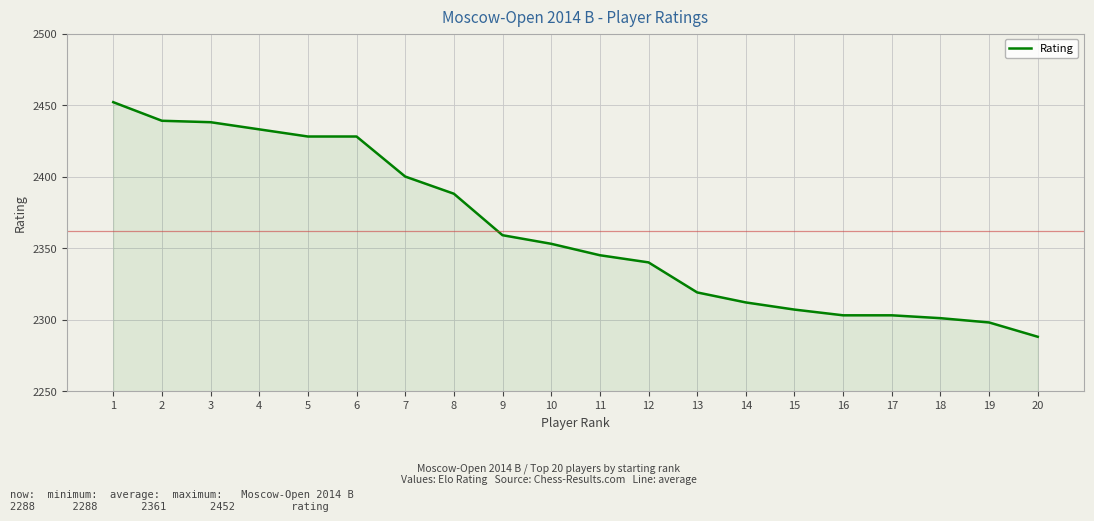

What is the difference between the maximum and minimum values?

164